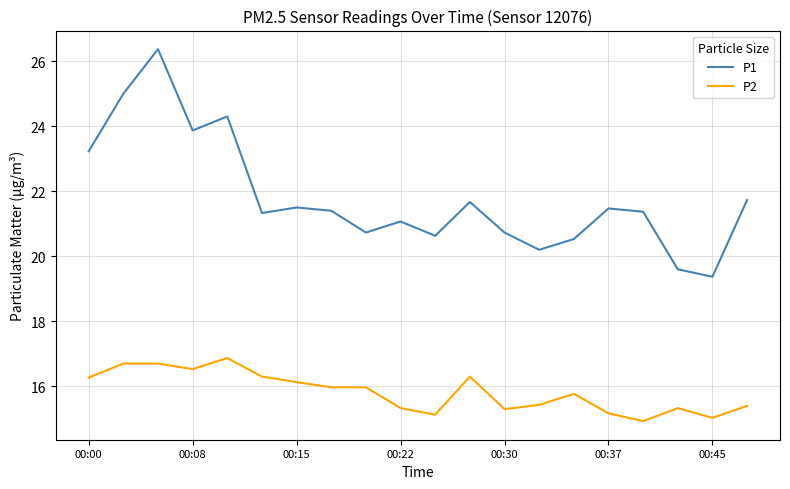

True or false: P1 and P2 intersect in this chart.

False